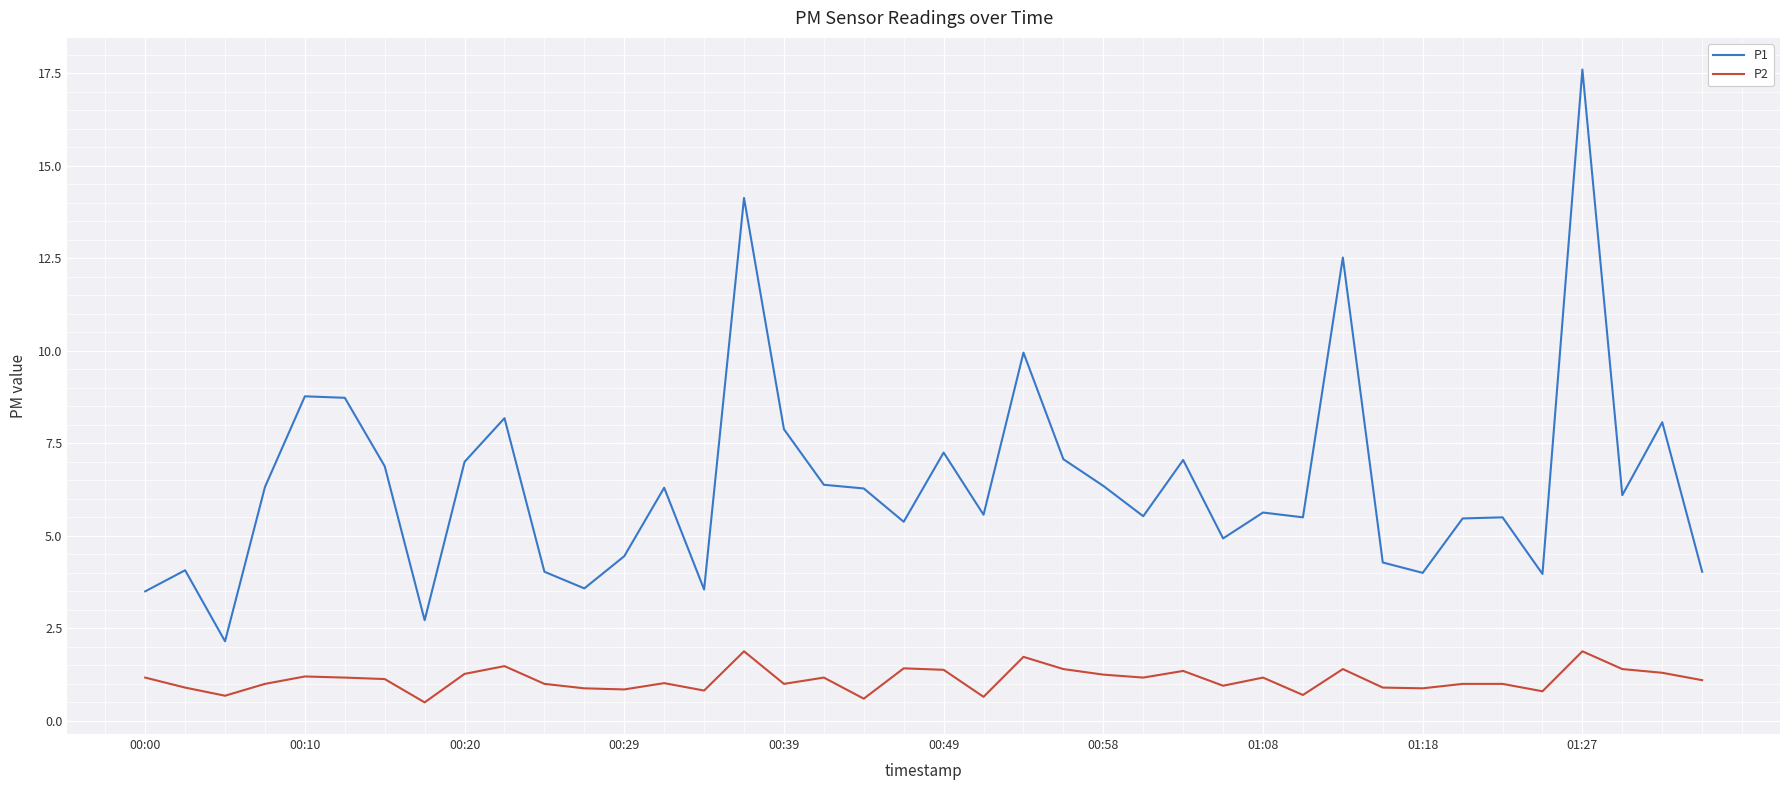

Which series has the largest total across all categories?

P1